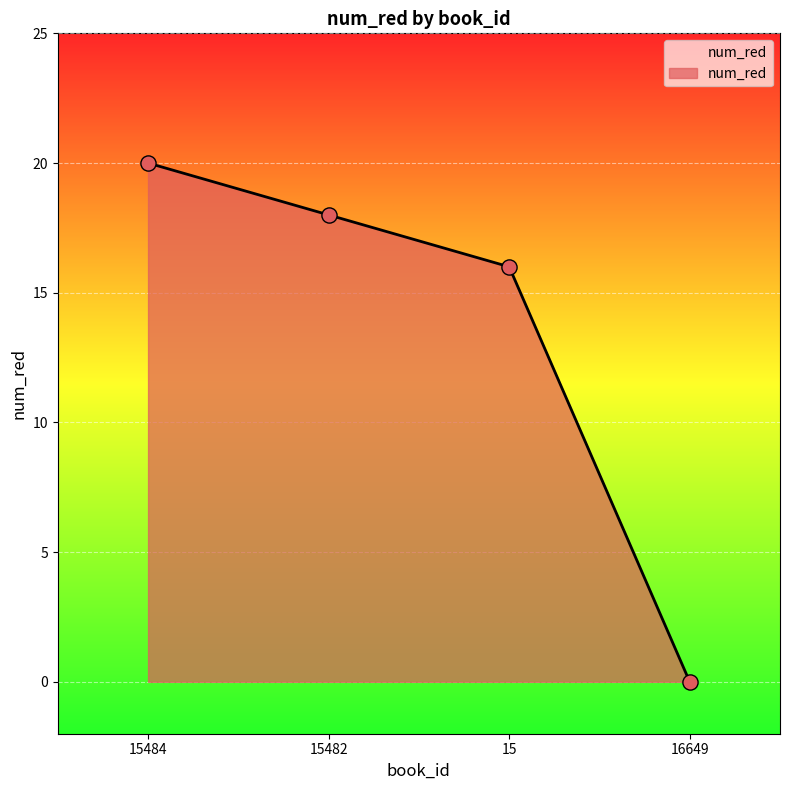

What is the change in value from 15484 to 16649?

-20